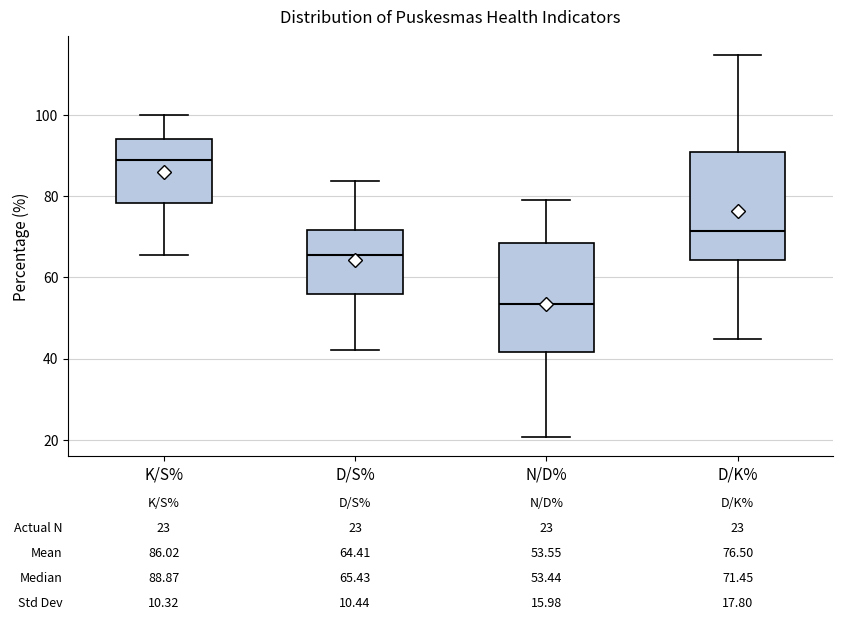

Which box has the lowest median line?

N/D%